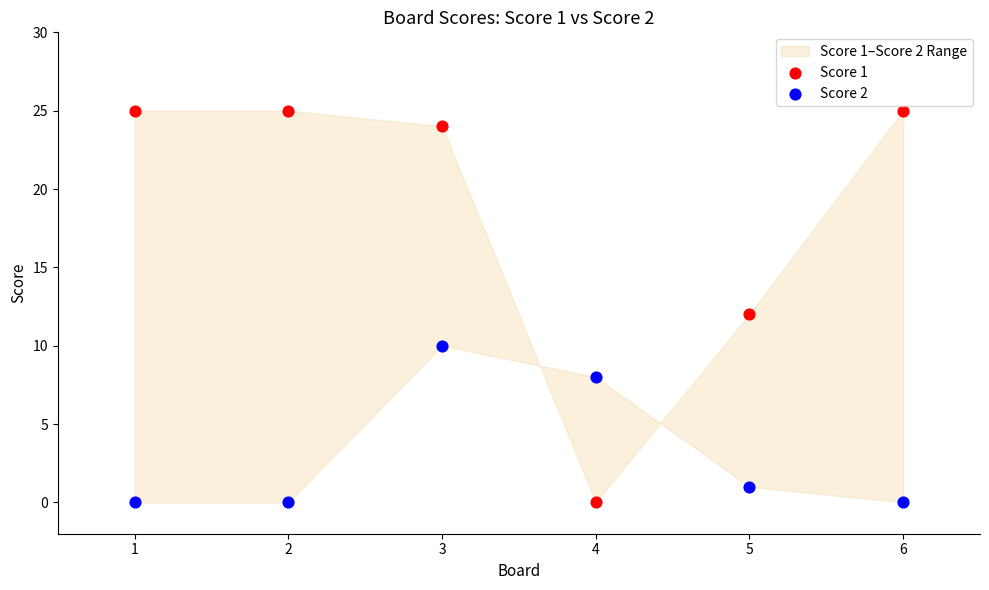

Across all data points, what is the range of X values (max minus min)?

5